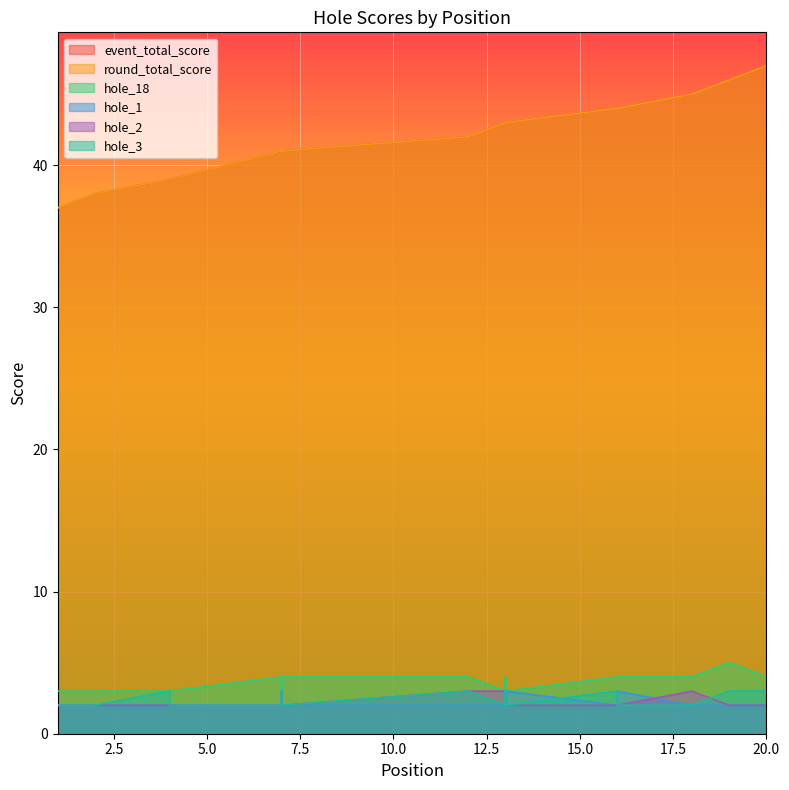

What is the difference between the maximum and second lowest values in the hole_3 series?

1